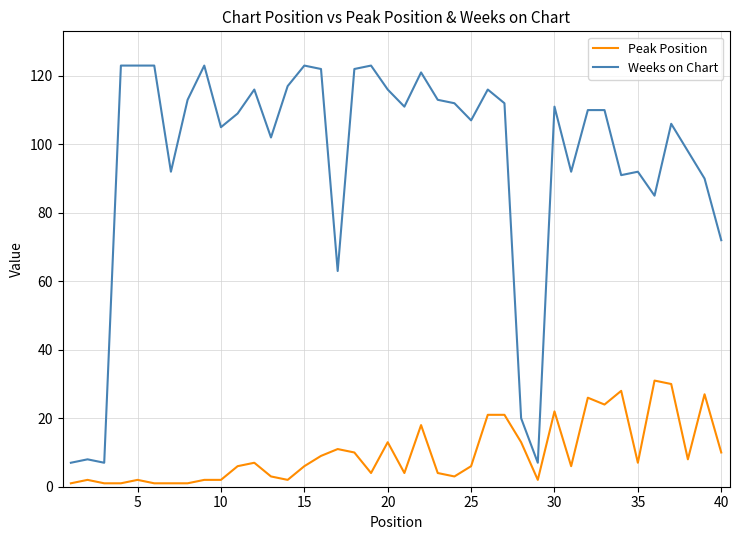

Which series has the widest spread of values?

Weeks on Chart